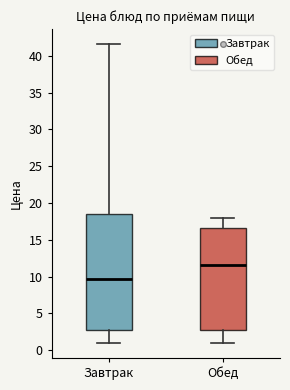

Reading left to right, read every box against the y-axis: the position of its median line, the range the box covers, and the ends of its whiskers. The values are not printed on the chart, so give them approximately, as read against the axis.

Завтрак: median 9.5, box 3.0 to 18.5, whiskers 1.0 to 41.5
Обед: median 11.5, box 3.0 to 16.5, whiskers 1.0 to 18.0